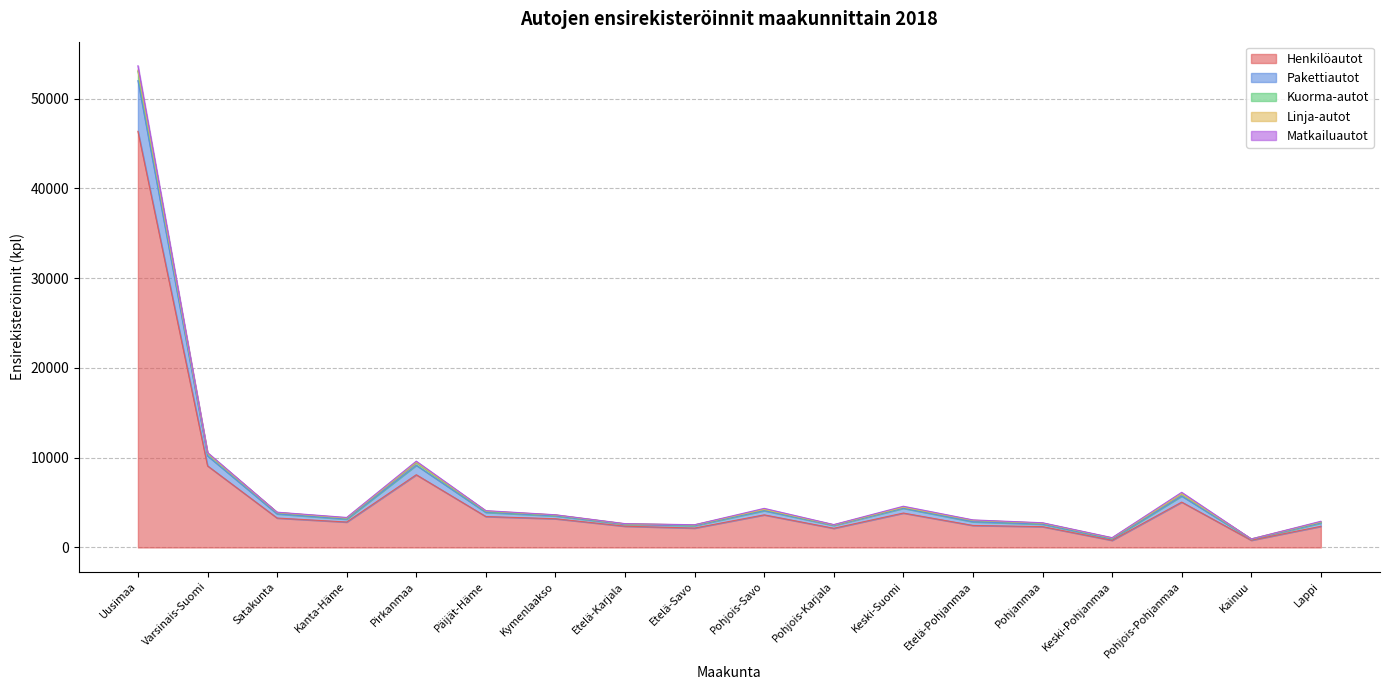

At which category is the sum across all series the highest?

Uusimaa